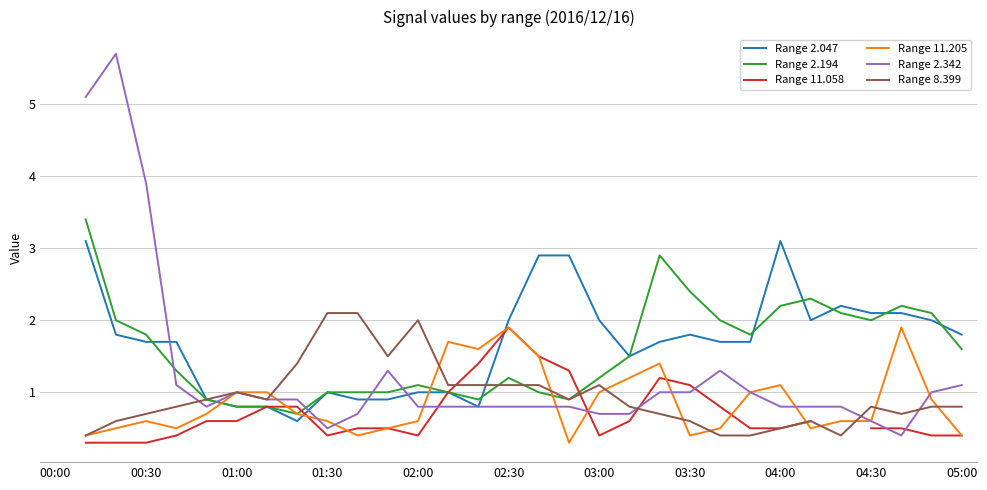

How many interior local valleys does the Range 2.194 series have?

5